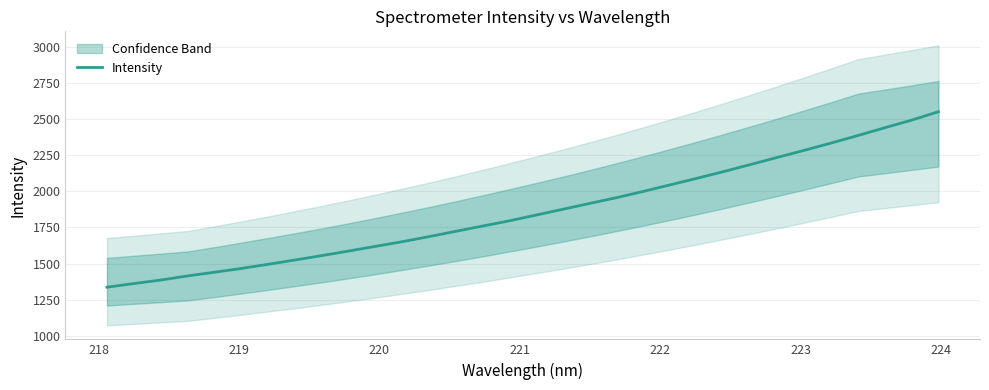

What is the lowest value of the Intensity series?

1336.7